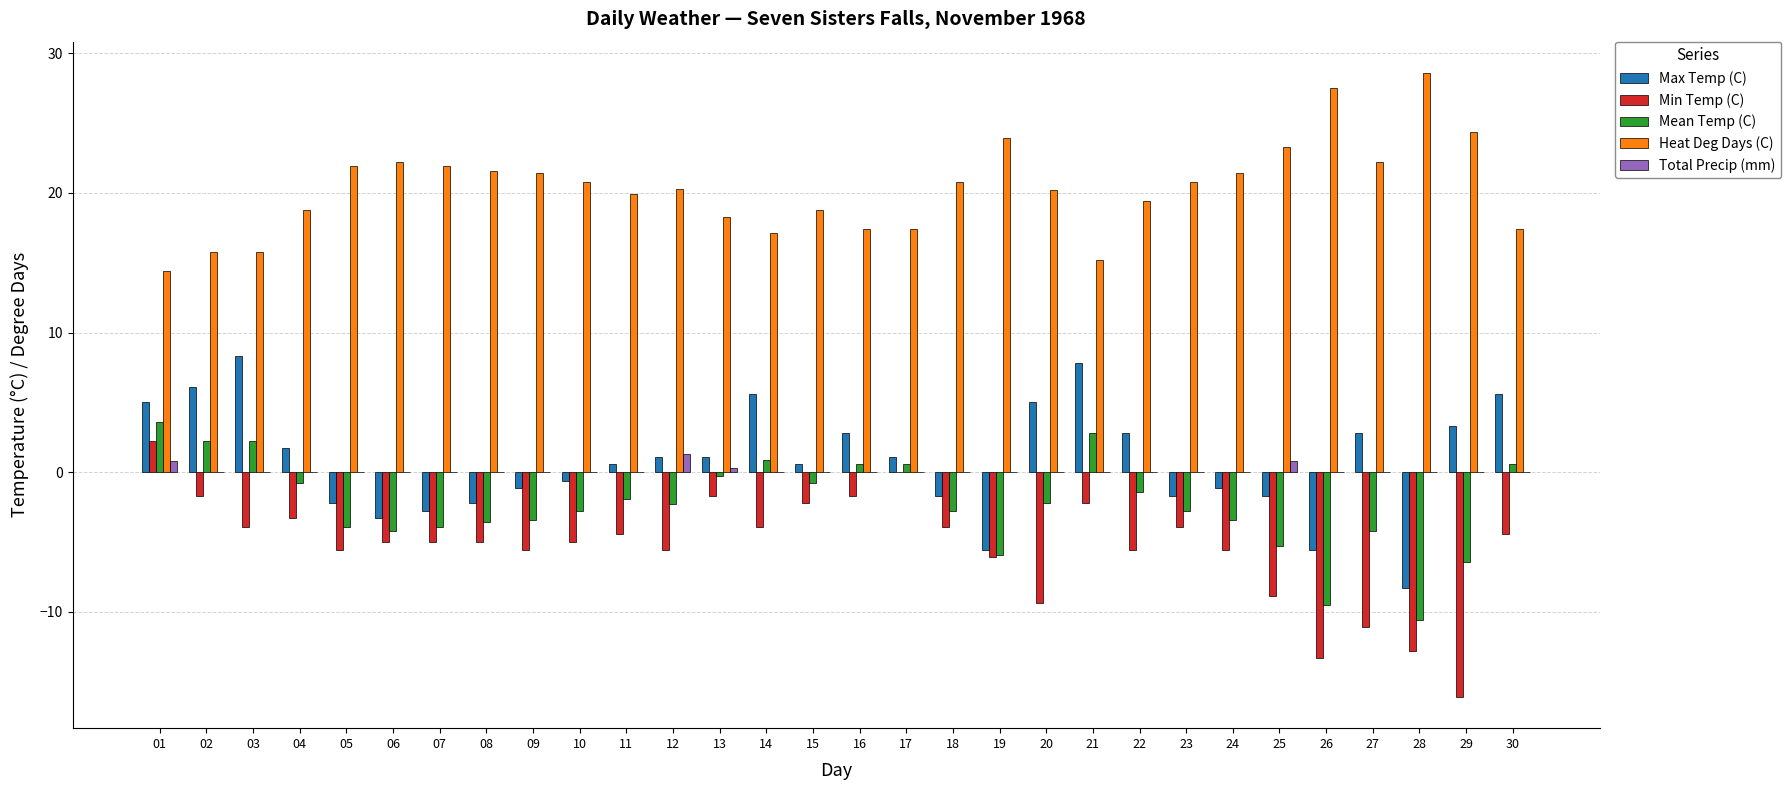

How many series are shown in this chart?

5